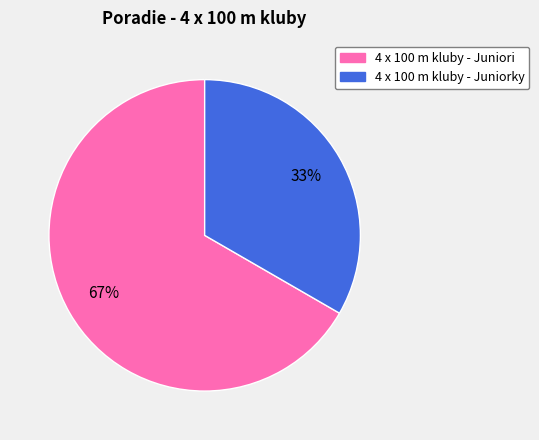

To the nearest percent, what is the average slice percentage?

50%